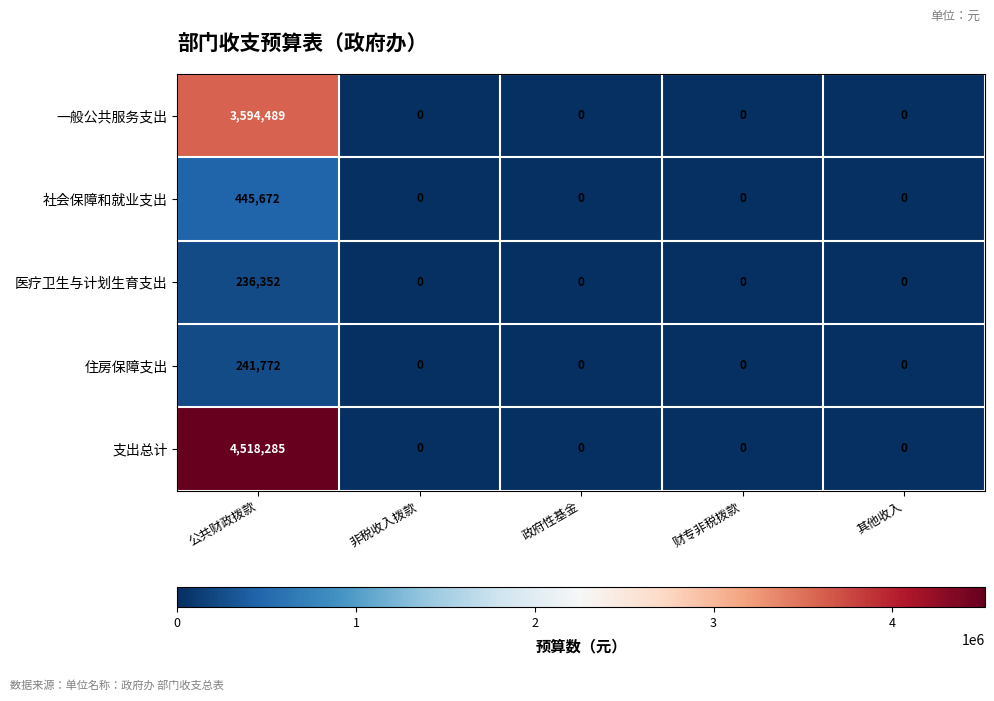

At 公共财政拨款, list the series in order from smallest to largest.

医疗卫生与计划生育支出, 住房保障支出, 社会保障和就业支出, 一般公共服务支出, 支出总计